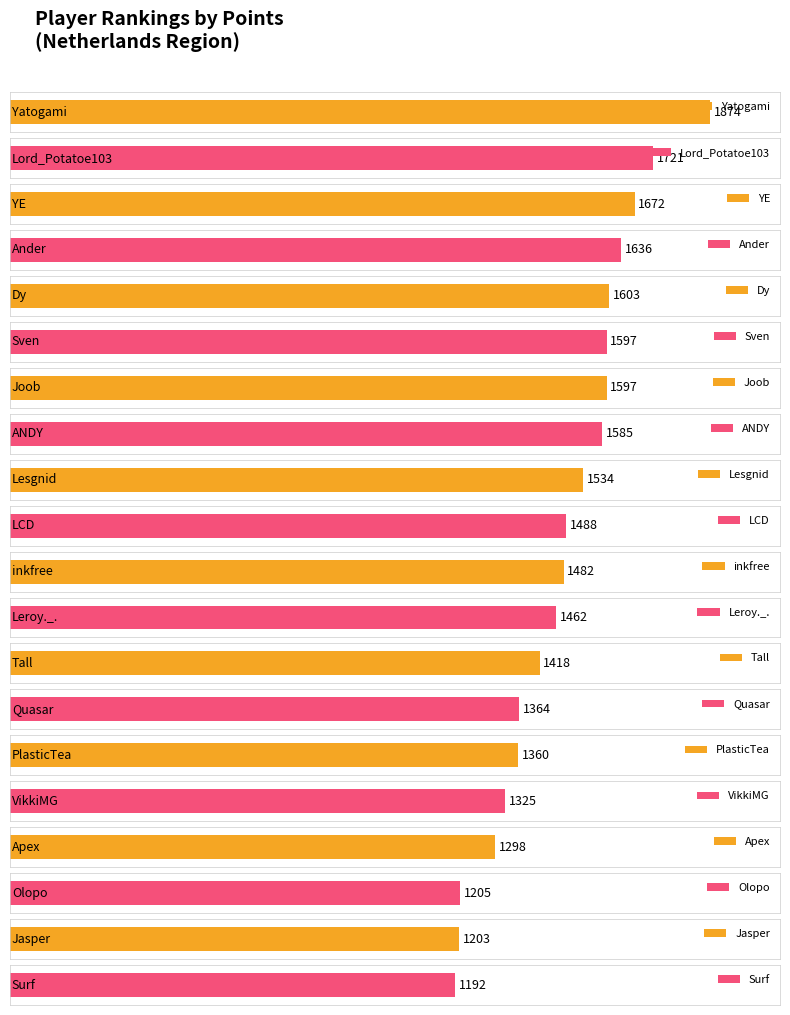

Is it true that the value at PlasticTea is 1360?

True